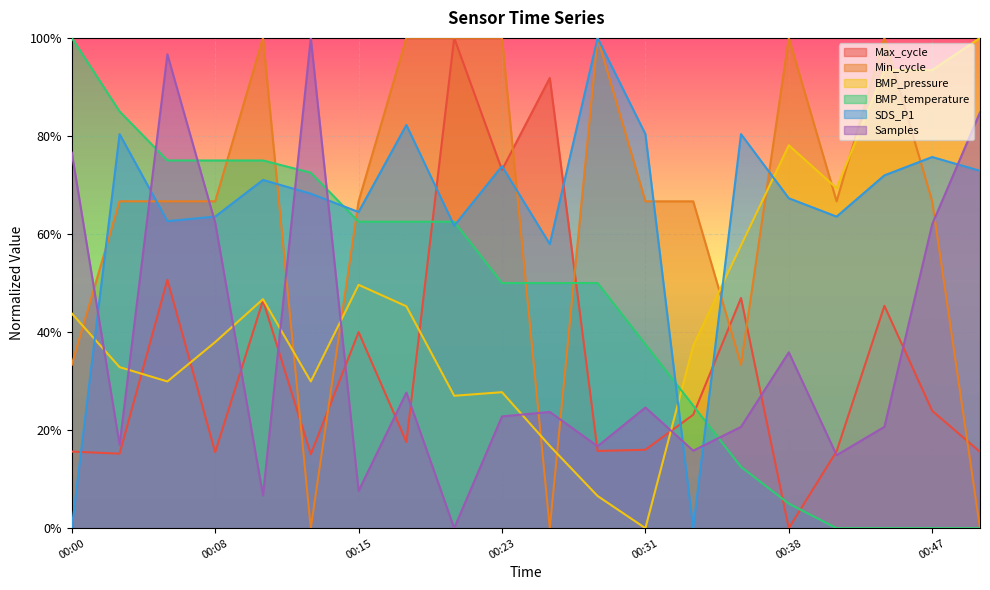

What is the difference between the maximum and minimum values in the BMP_pressure series?

1.0